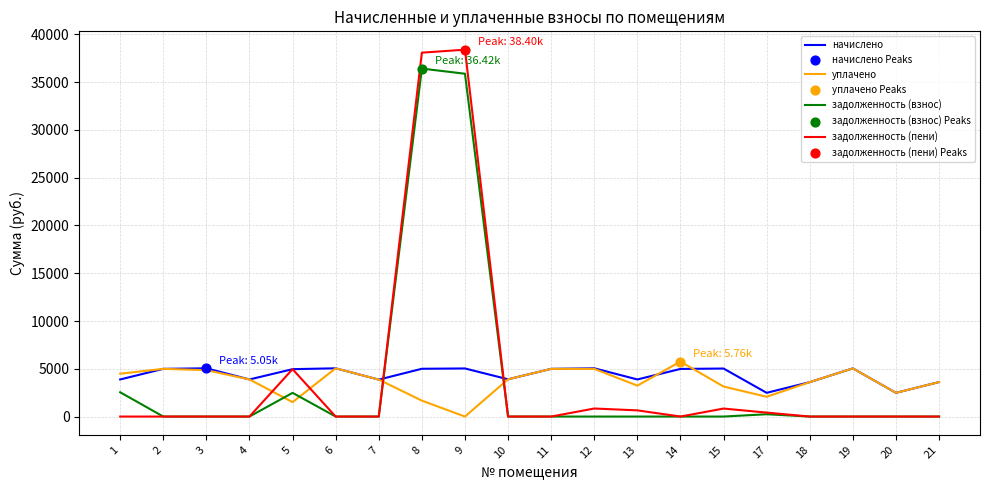

Which series has the widest spread of values?

задолженность (пени)